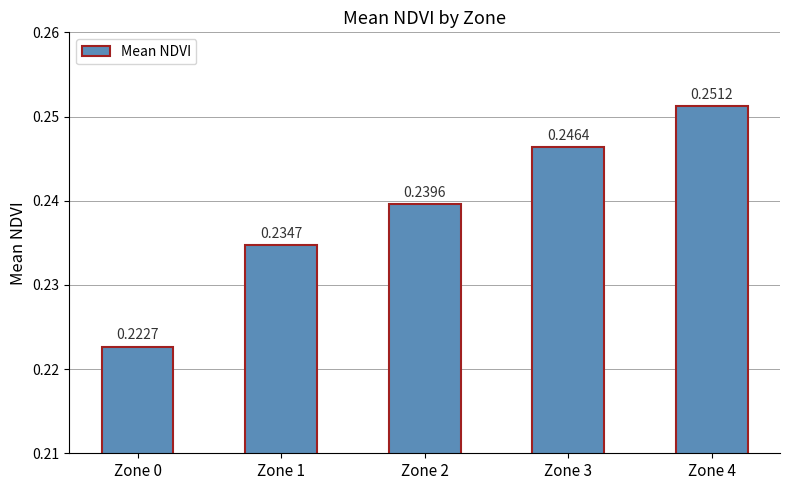

What is the sum of the values at Zone 1 and Zone 4?

0.5